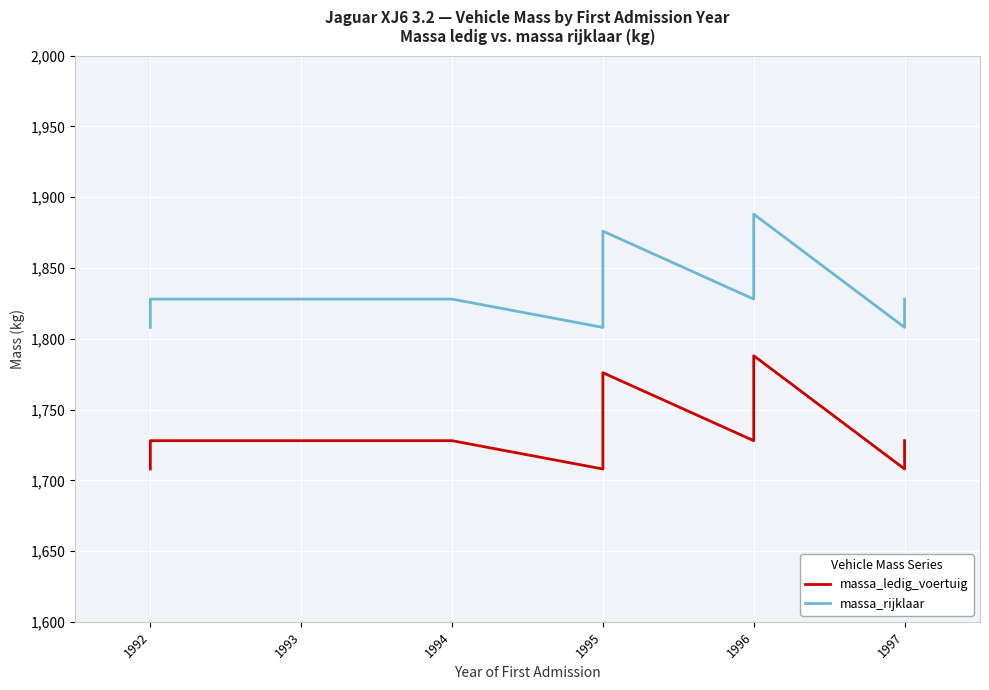

Which series changed the most between 1992 and 1995?

massa_ledig_voertuig